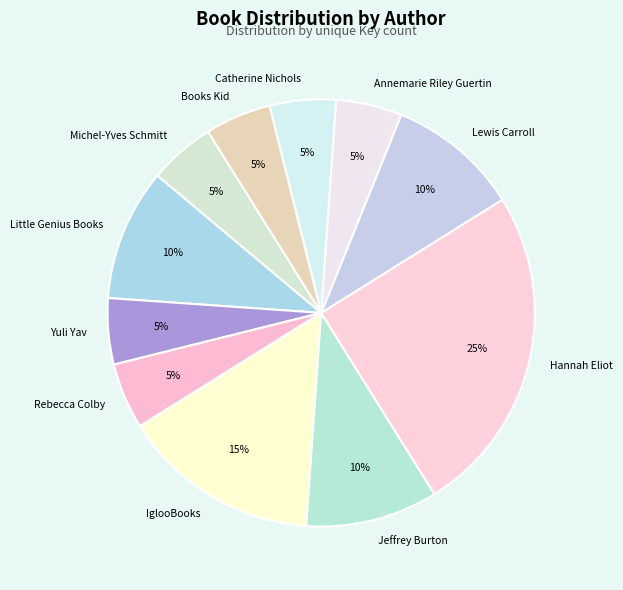

To the nearest percent, what percentage of the pie is Lewis Carroll?

10%